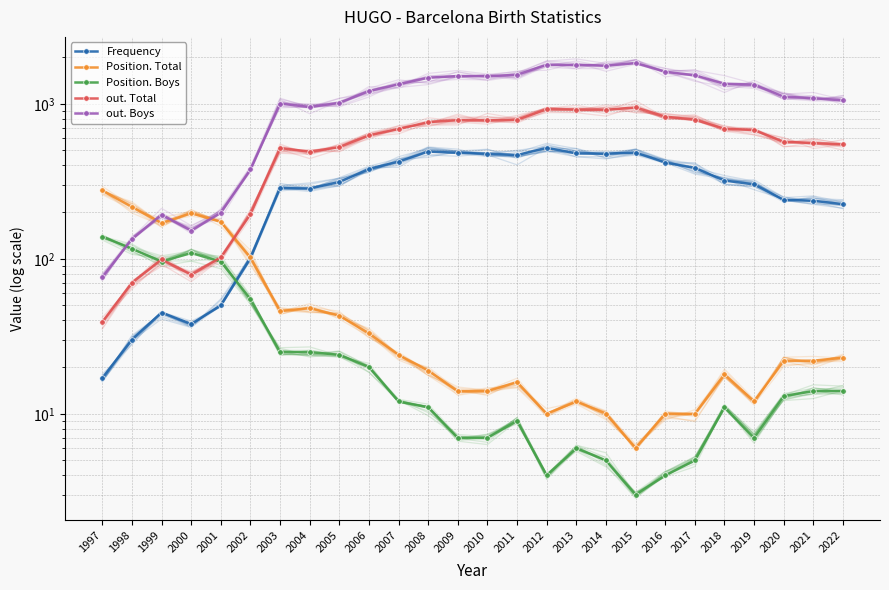

Reading right to left, extract all data points from this chart.

Frequency: 2022=225	2021=237	2020=240	2019=302	2018=320	2017=386	2016=418	2015=485	2014=477	2013=479	2012=520	2011=467	2010=477	2009=483	2008=492	2007=424	2006=380	2005=313	2004=284	2003=286	2002=101	2001=50	2000=38	1999=45	1998=30	1997=17
Position. Total: 2022=23	2021=22	2020=22	2019=12	2018=18	2017=10	2016=10	2015=6	2014=10	2013=12	2012=10	2011=16	2010=14	2009=14	2008=19	2007=24	2006=33	2005=43	2004=48	2003=46	2002=102	2001=173	2000=197	1999=170	1998=216	1997=276
Position. Boys: 2022=14	2021=14	2020=13	2019=7	2018=11	2017=5	2016=4	2015=3	2014=5	2013=6	2012=4	2011=9	2010=7	2009=7	2008=11	2007=12	2006=20	2005=24	2004=25	2003=25	2002=55	2001=96	2000=109	1999=96	1998=116	1997=139
out. Total: 2022=547	2021=558	2020=569	2019=678	2018=690	2017=790	2016=827	2015=948	2014=914	2013=917	2012=922	2011=790	2010=782	2009=785	2008=762	2007=688	2006=626	2005=526	2004=491	2003=519	2002=194	2001=102	2000=79	1999=99	1998=70	1997=39
out. Boys: 2022=1052	2021=1088	2020=1112	2019=1330	2018=1347	2017=1527	2016=1611	2015=1832	2014=1762	2013=1784	2012=1790	2011=1540	2010=1506	2009=1512	2008=1473	2007=1337	2006=1209	2005=1015	2004=953	2003=1004	2002=377	2001=198	2000=152	1999=193	1998=134	1997=76